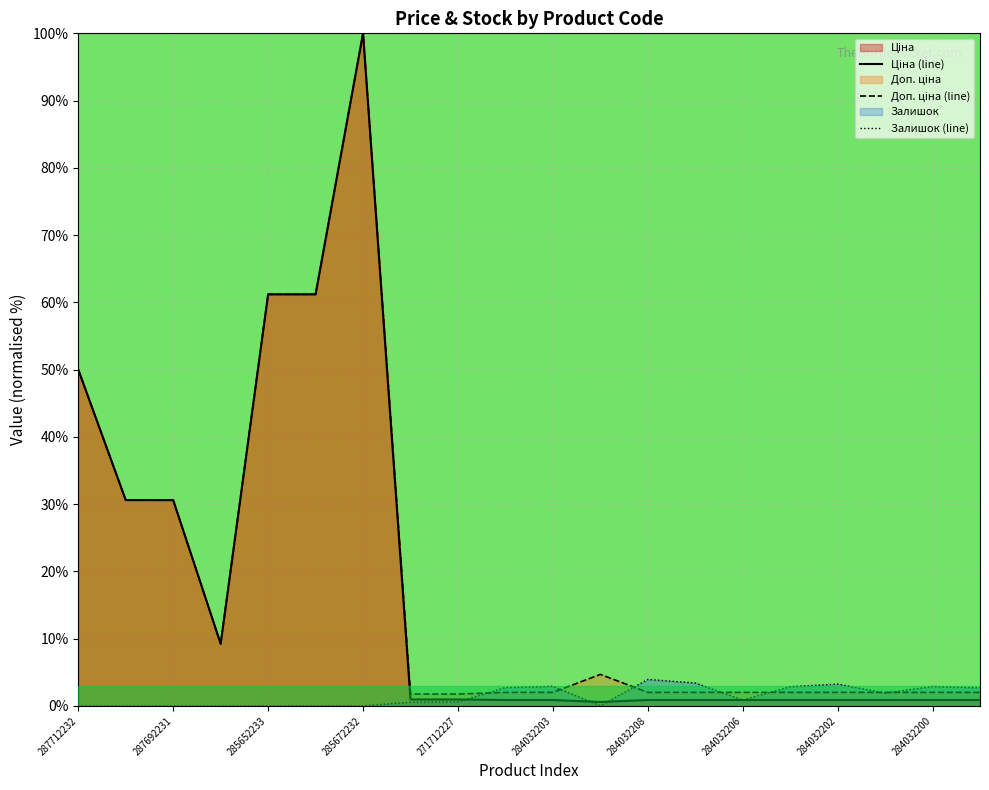

What is the average value of the Доп. ціна series?

18.6